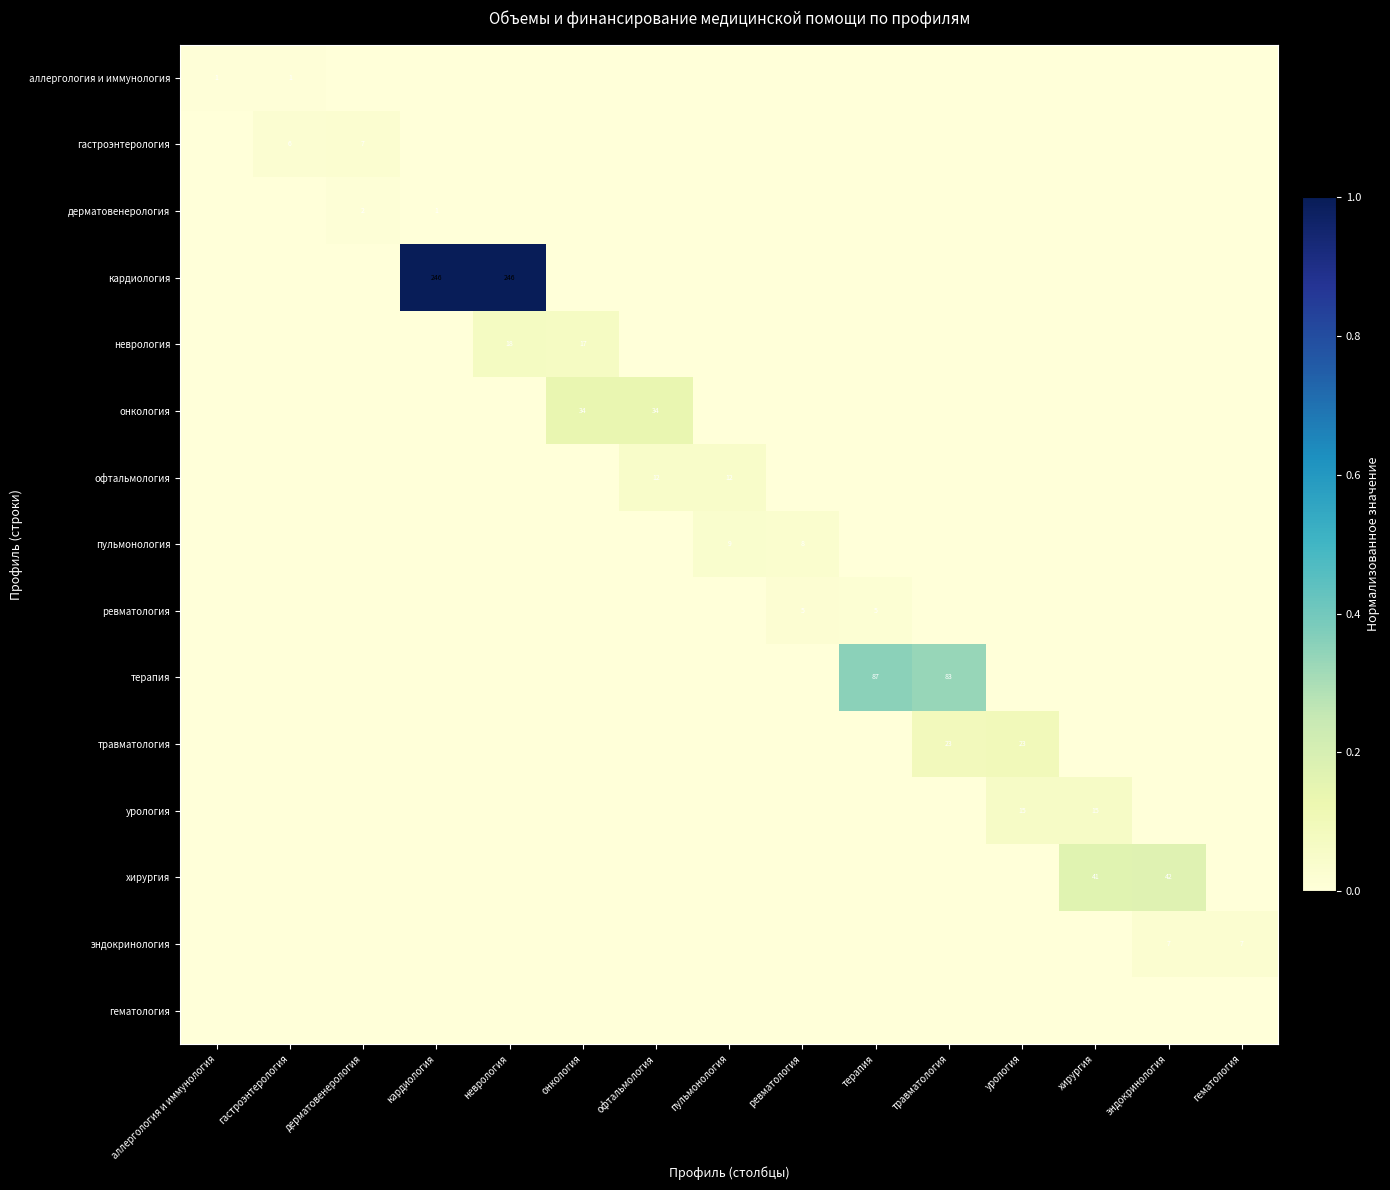

True or false: травматология has a value of 23 at урология.

True